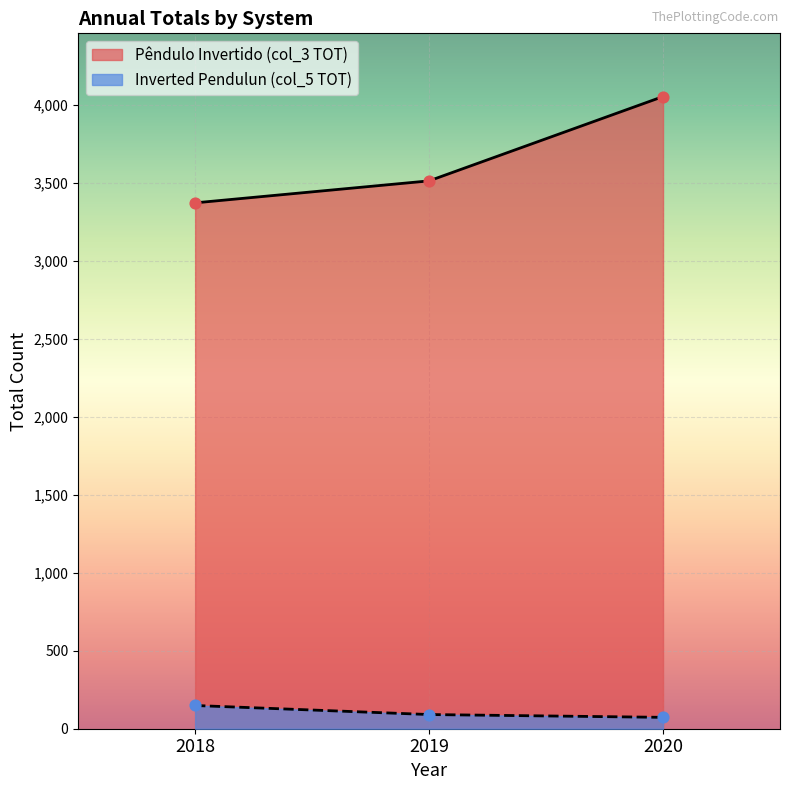

Which series has the widest spread of Y values?

Pêndulo Invertido (col_3 TOT)